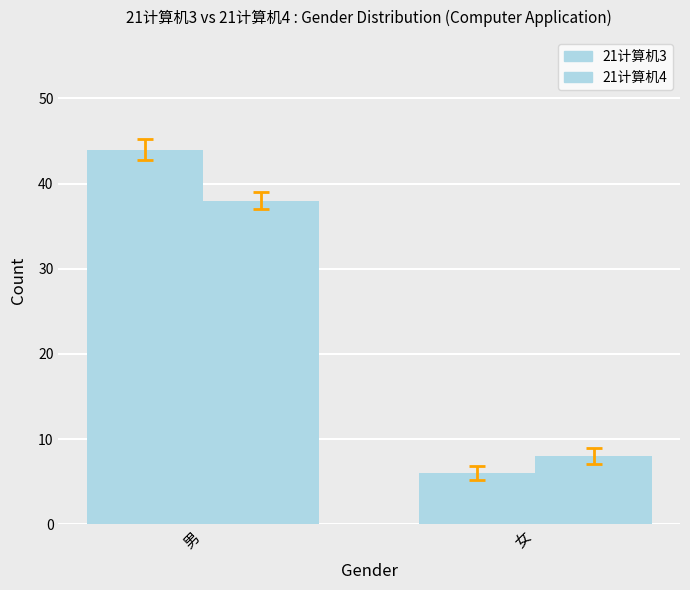

Does the chart contain stacked bars?

No